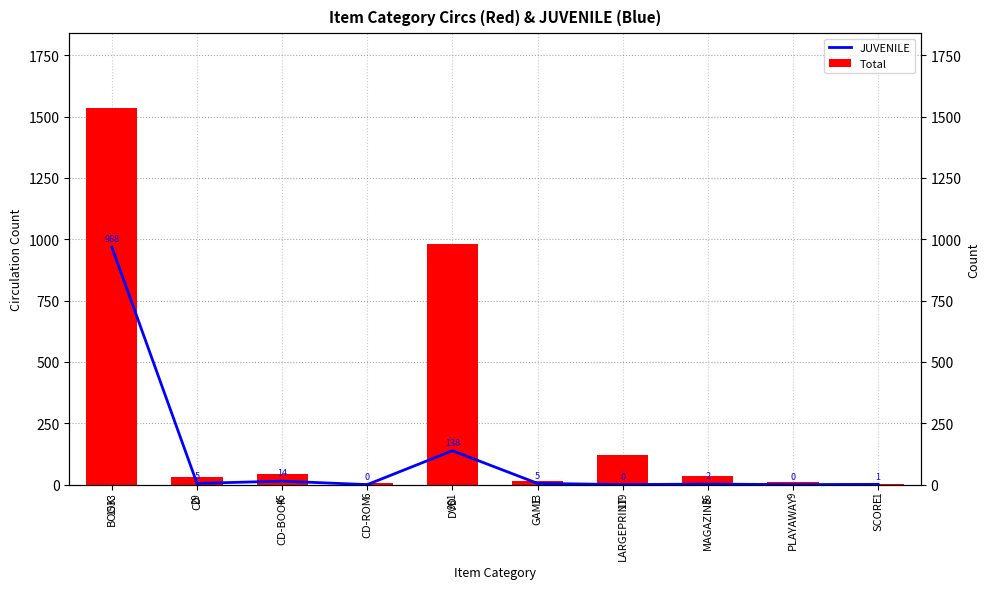

How many bars are there in each group?

2